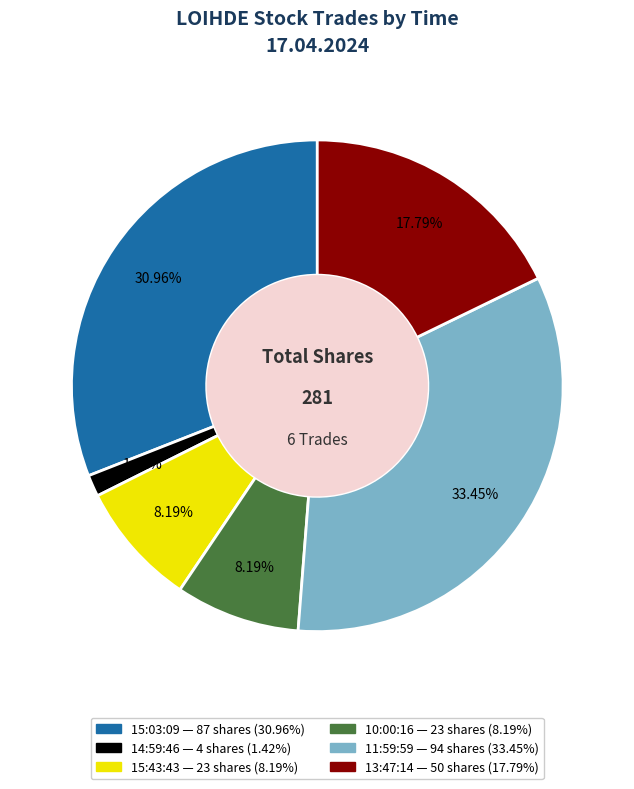

To the nearest percent, what is the difference between the largest and smallest slice percentages?

32%